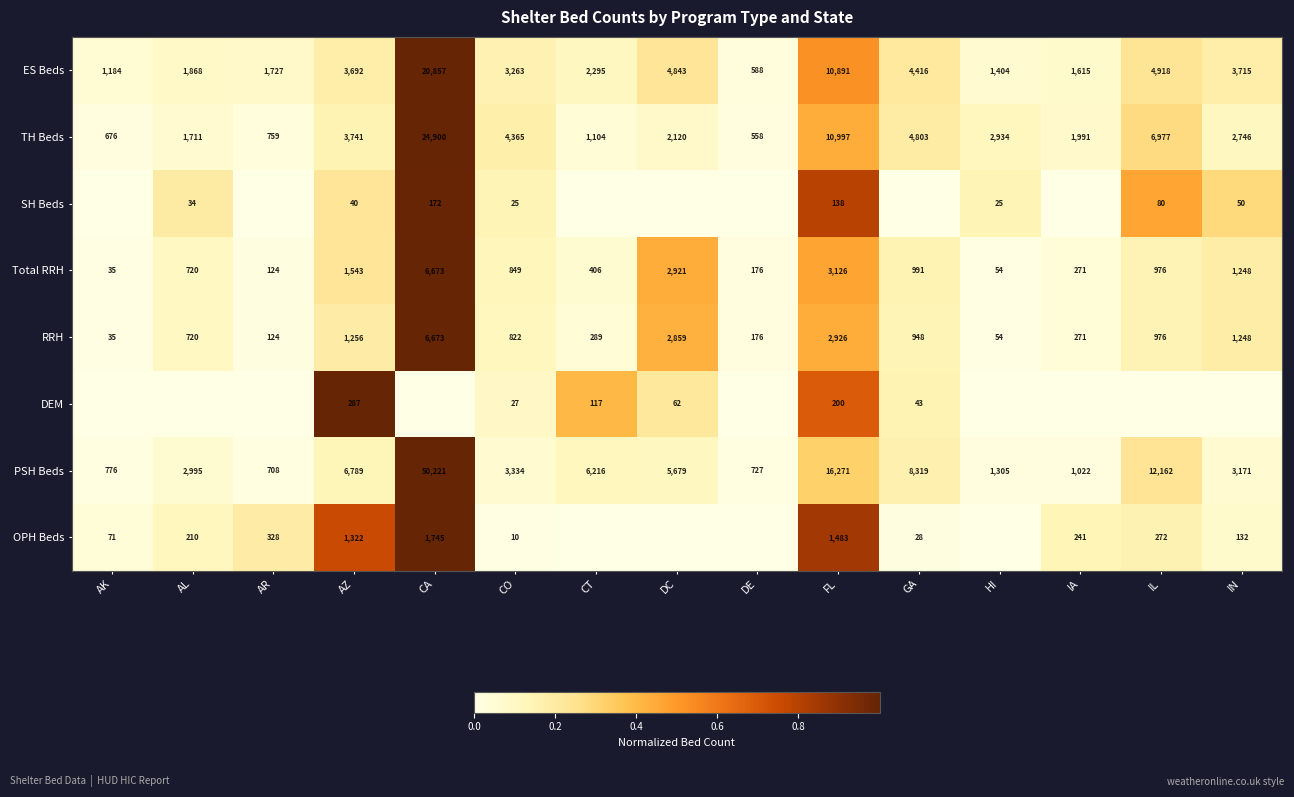

At which category is the sum across all series the highest?

CA